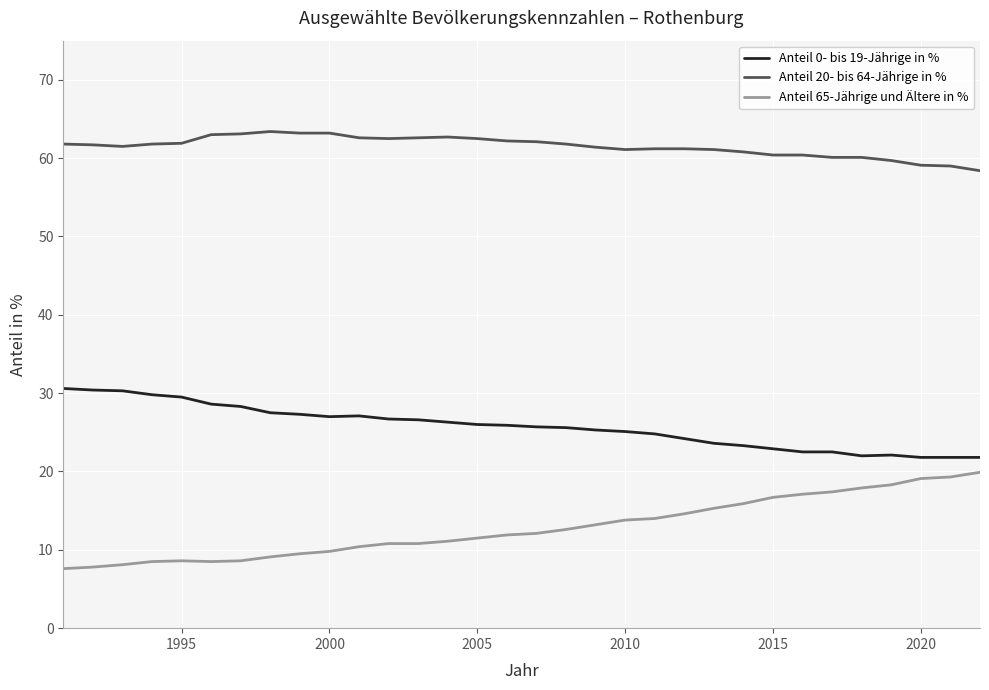

What is the minimum value for Anteil 20- bis 64-Jährige in %?

58.4